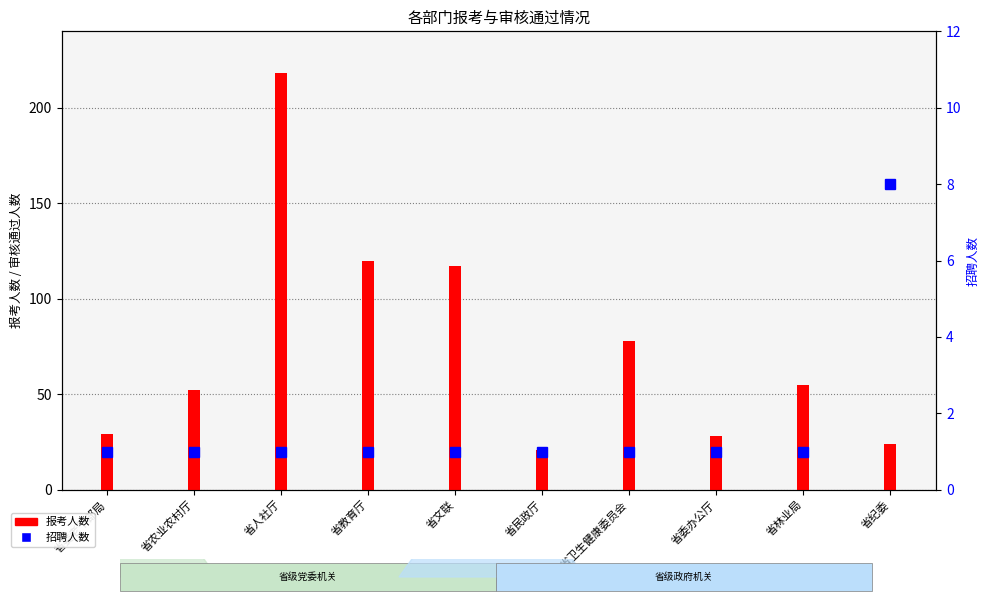

What is the sum of the values at 省委老干部局 and 省教育厅?

2